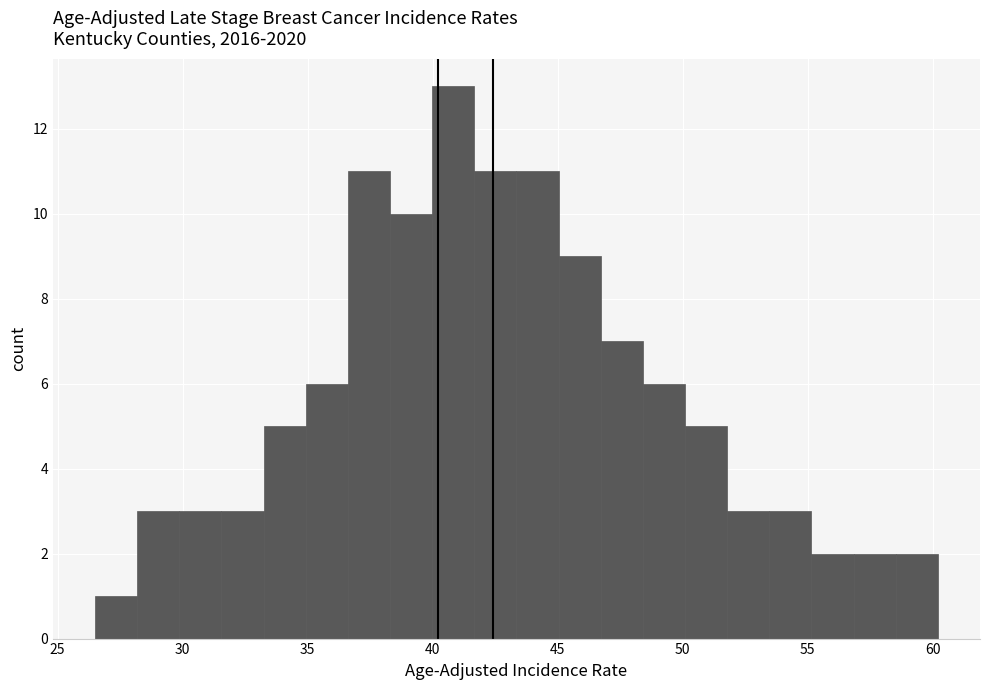

Around what value on the x-axis is the tallest bar? Give the approximate position of its centre, as read against the axis.

41.0